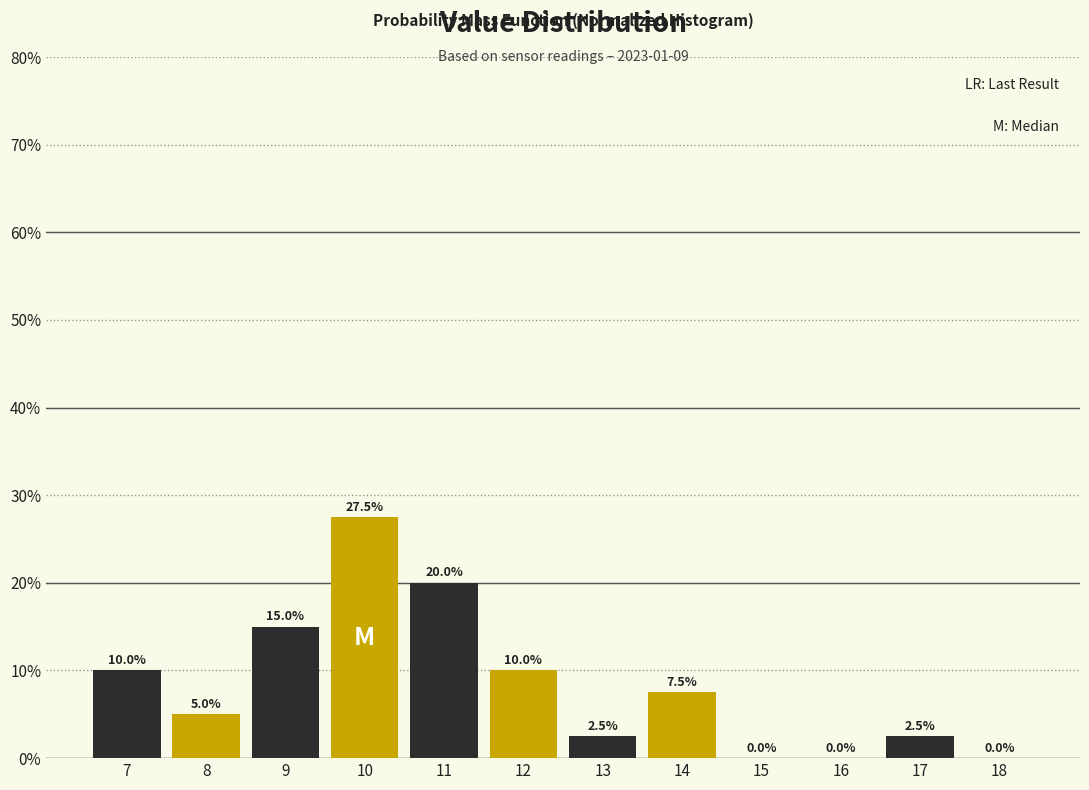

Reading left to right, extract all data points from this chart.

7=10.0	8=5.0	9=15.0	10=27.5	11=20.0	12=10.0	13=2.5	14=7.5	15=0.0	16=0.0	17=2.5	18=0.0